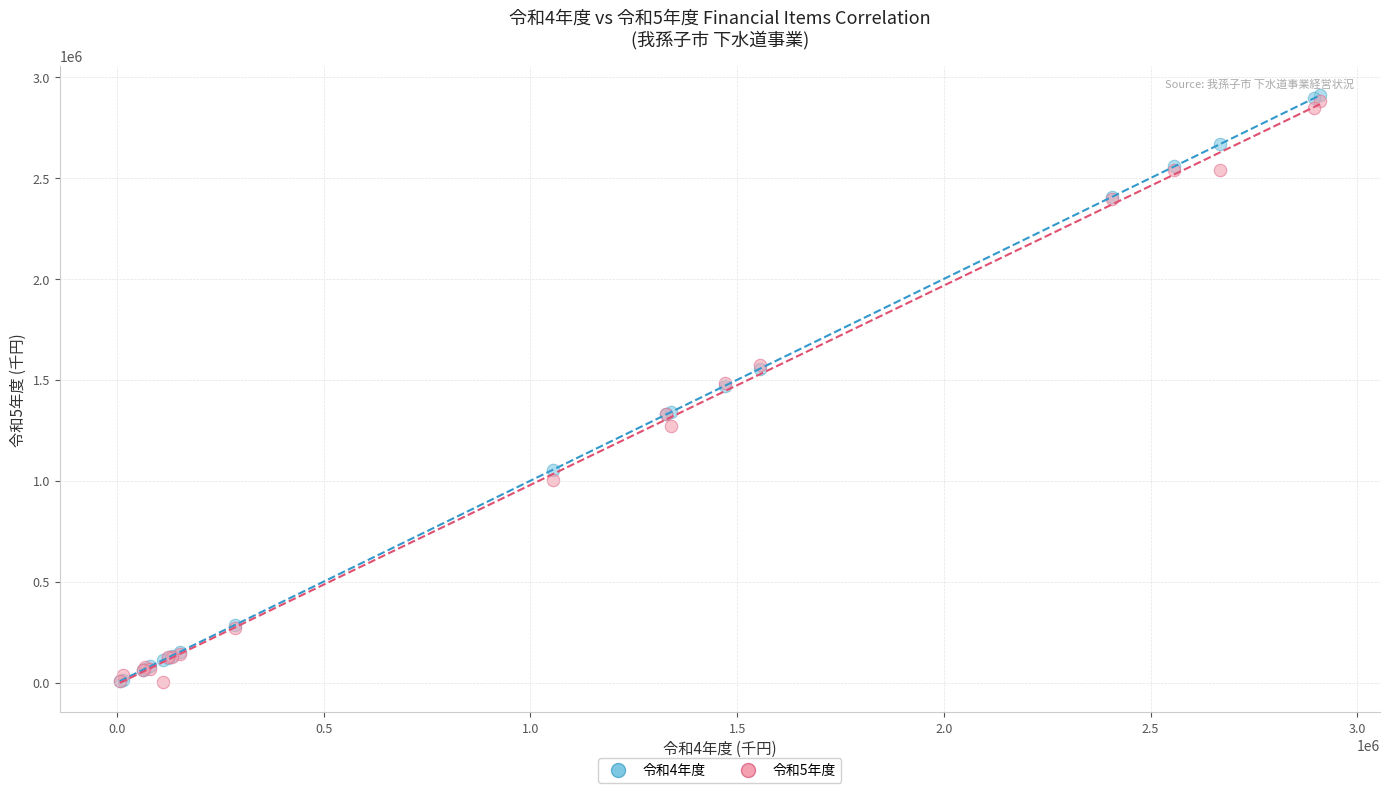

What are all the series names shown in the legend?

令和4年度, 令和5年度